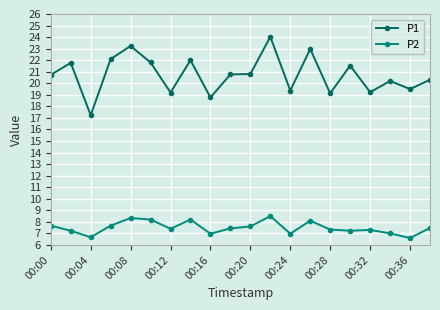

What is the sum of all P2 values?

149.9